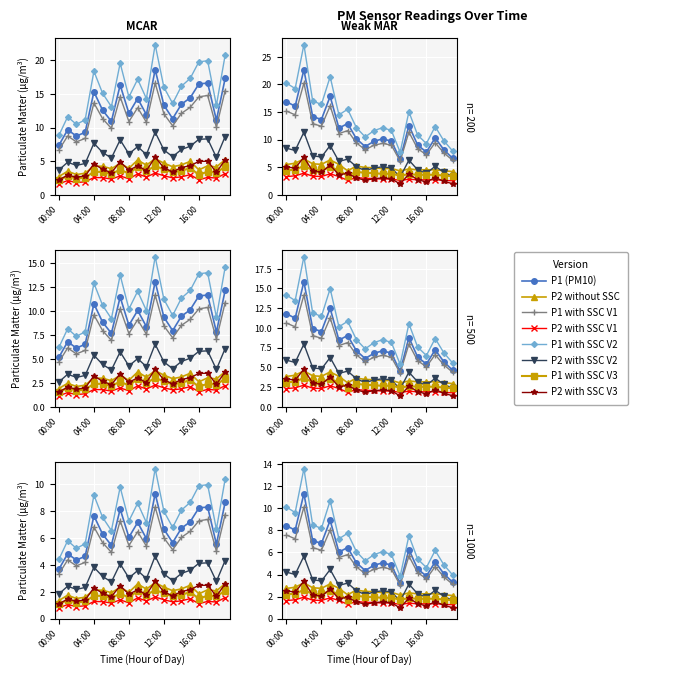

True or false: P1_late and P2 intersect in this chart.

False